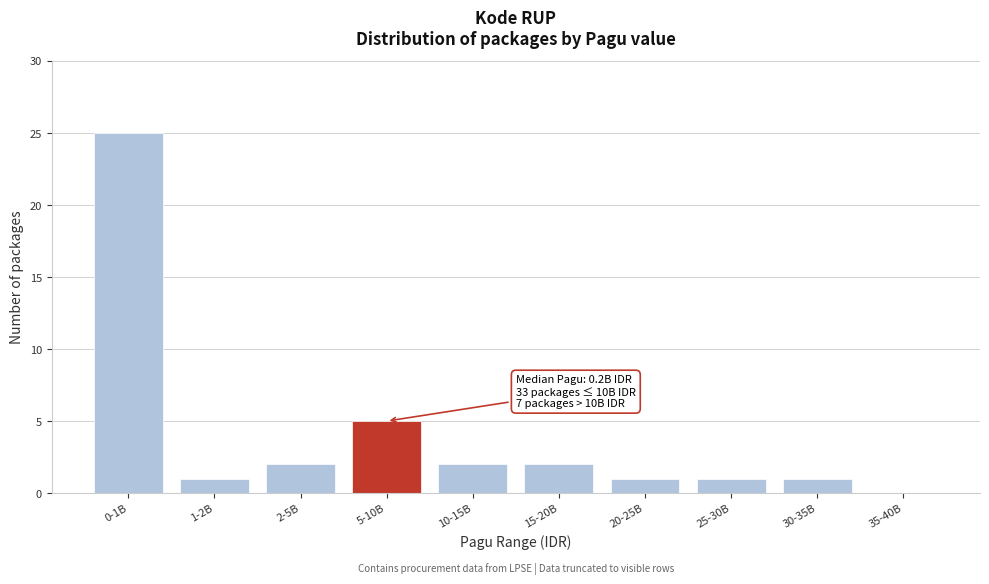

Reading left to right, what are all the values shown in this chart?

0-1B=25	1-2B=1	2-5B=2	5-10B=5	10-15B=2	15-20B=2	20-25B=1	25-30B=1	30-35B=1	35-40B=0